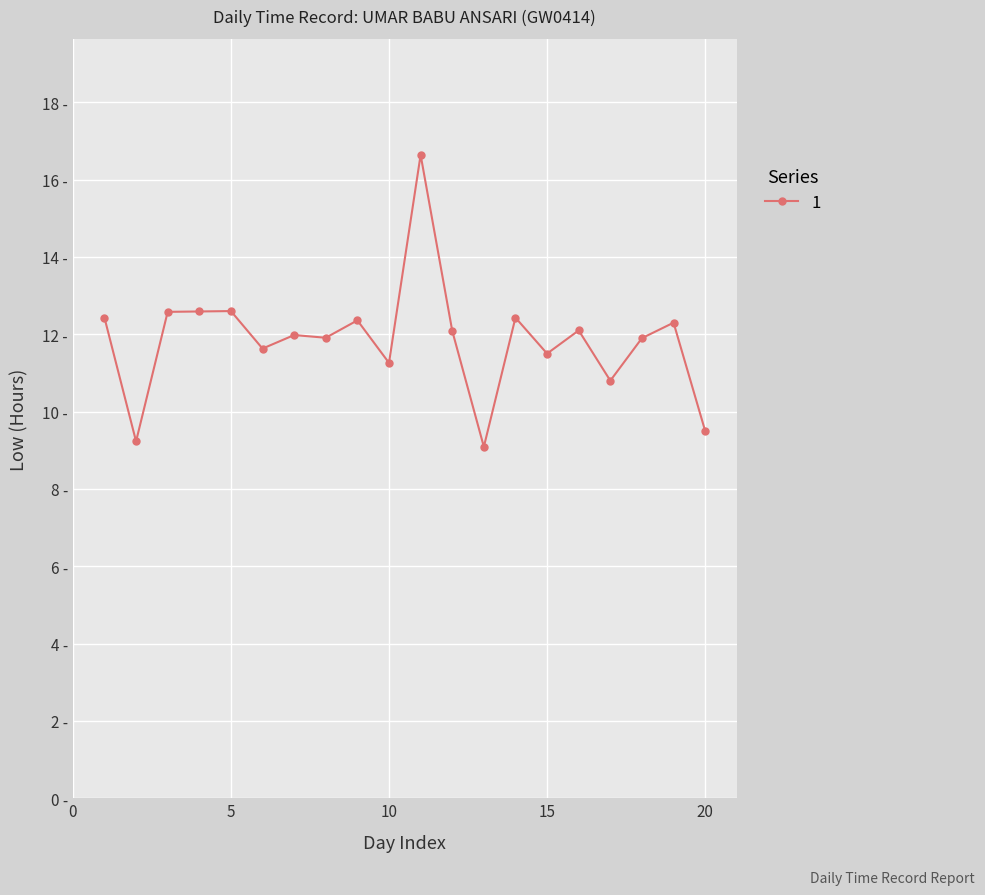

What is the value of the 5th point from the left?

12.6